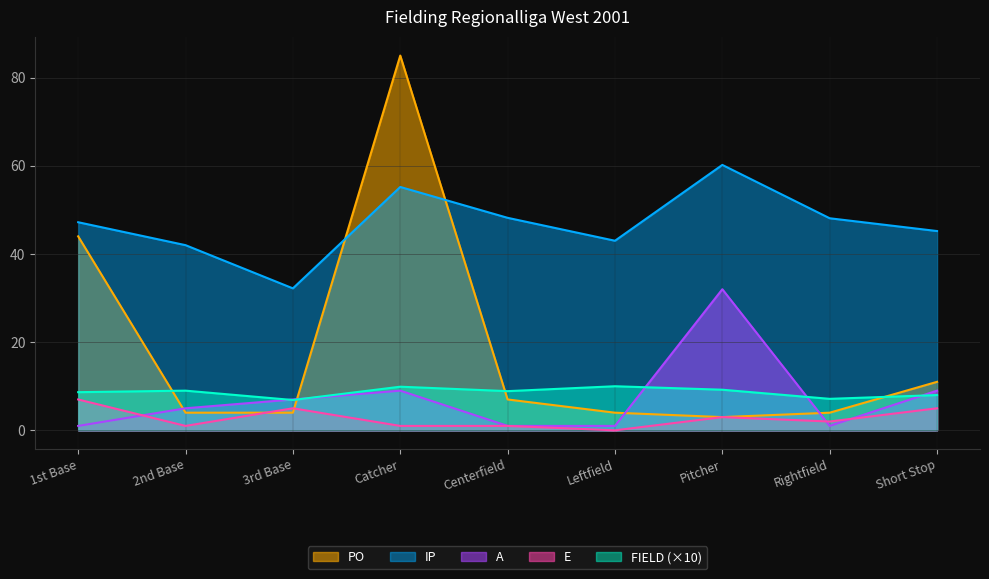

After their last crossing, which series has the higher values: A or FIELD?

A